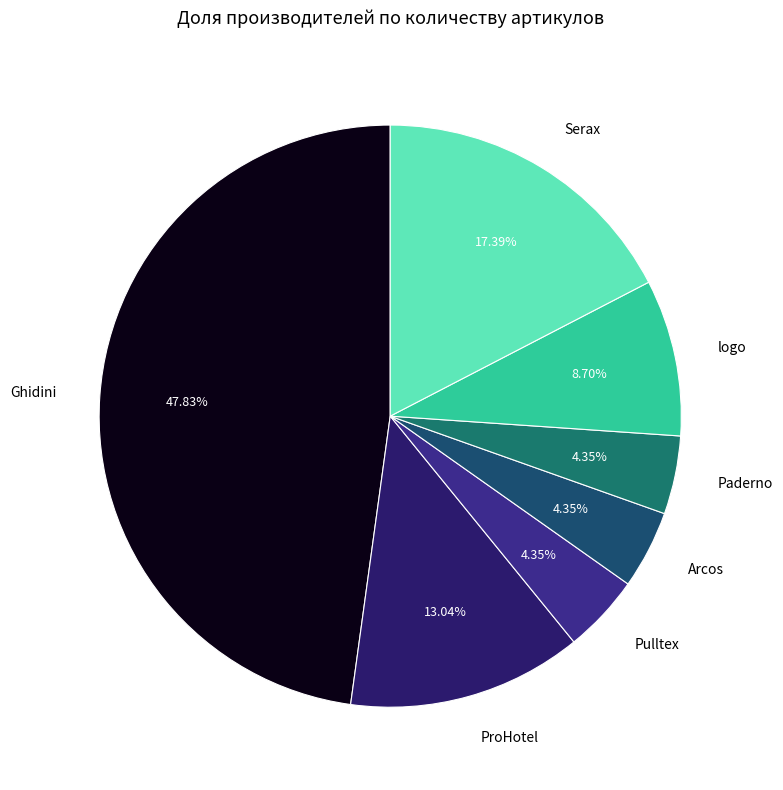

What is the ratio of the value at logo to the value at Arcos?

2.0